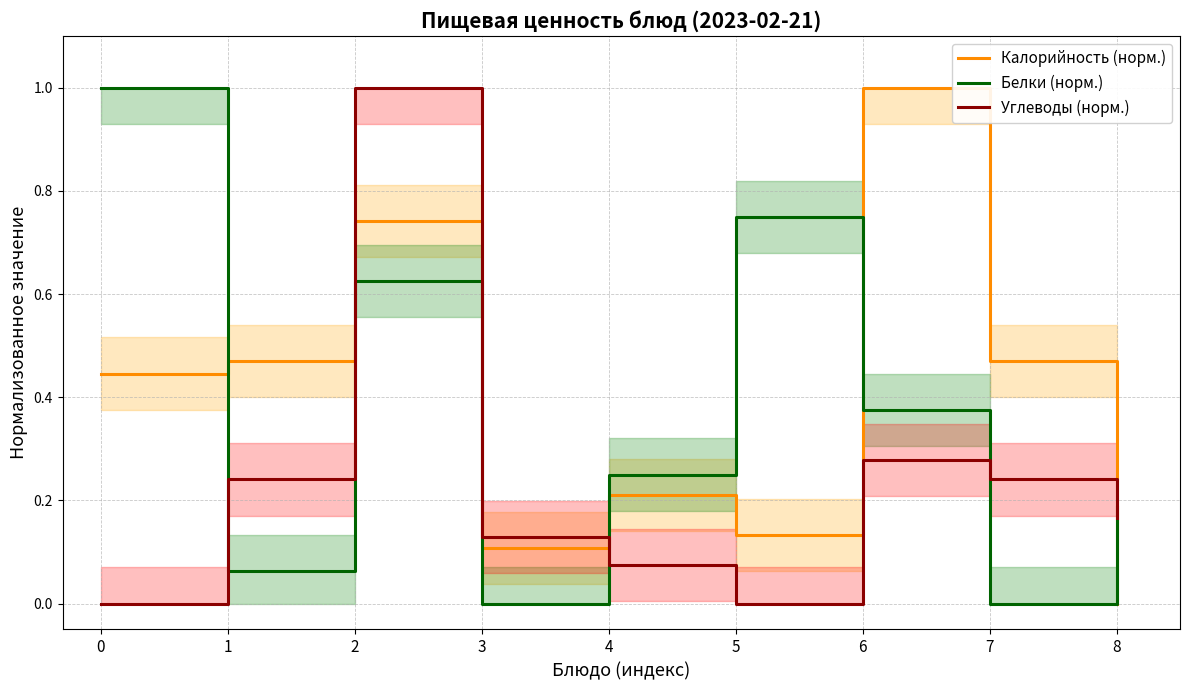

What are all the series names shown in the legend?

Калорийность (норм.), Белки (норм.), Углеводы (норм.)